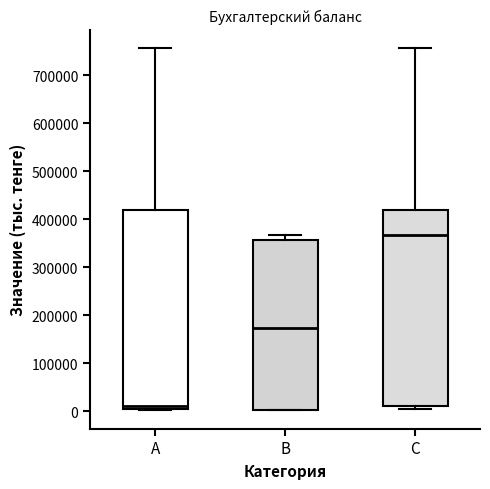

Where is the lower edge of the box for B on the y-axis? The values are not printed on the chart, so give them approximately, as read against the axis.

0